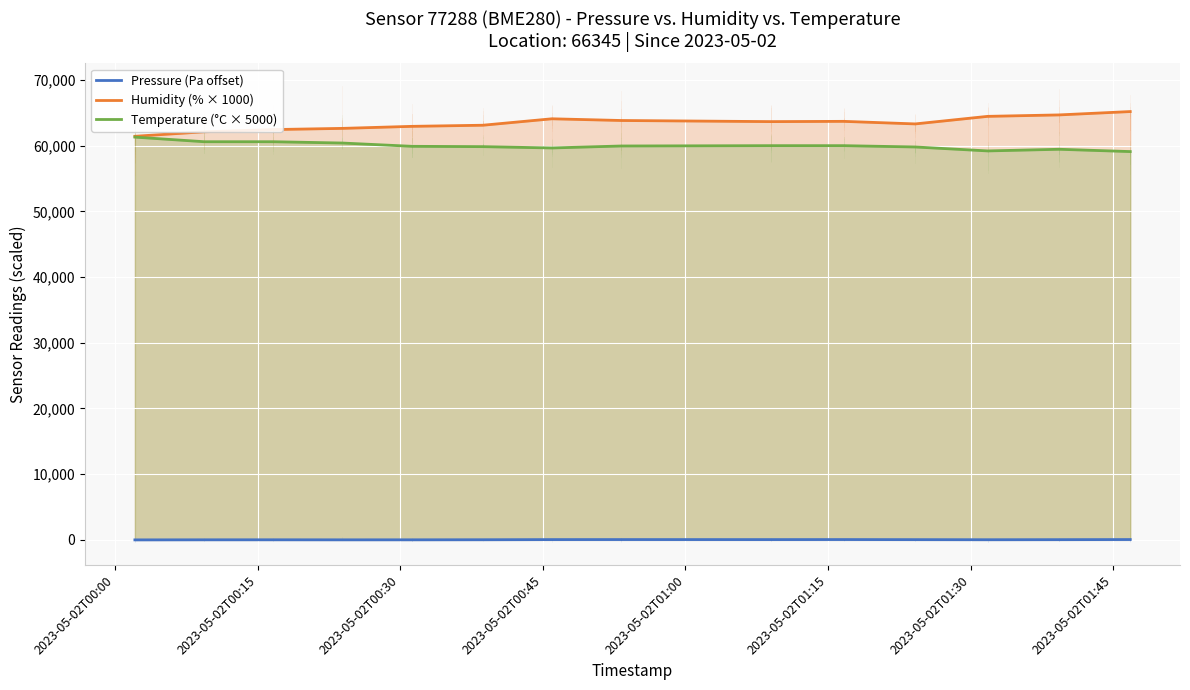

True or false: Pressure (Pa offset) and Humidity (% × 1000) intersect in this chart.

False